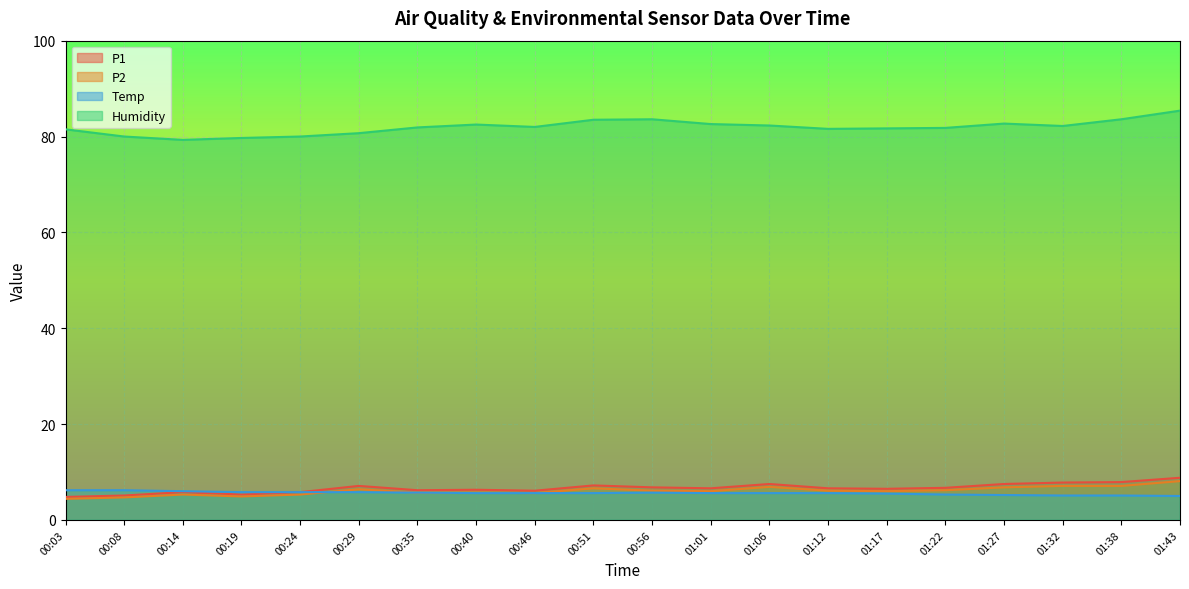

True or false: P1 and Temp intersect in this chart.

False